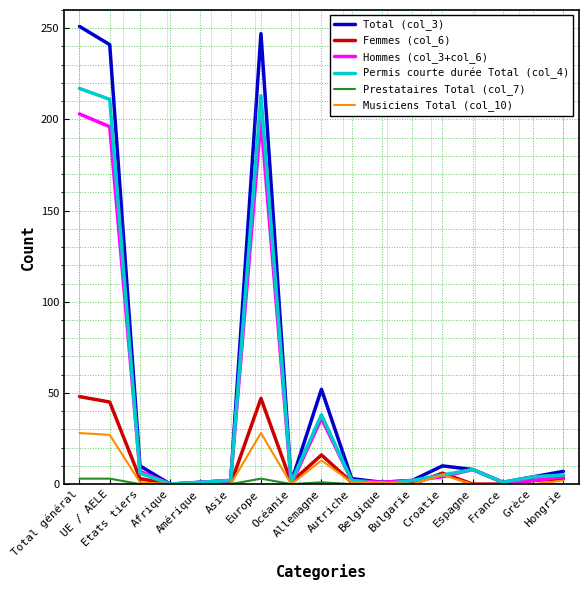

What are all the series names shown in the legend?

Total (col_3), Femmes (col_6), Hommes (col_3+col_6), Permis courte durée Total (col_4), Prestataires Total (col_7), Musiciens Total (col_10)